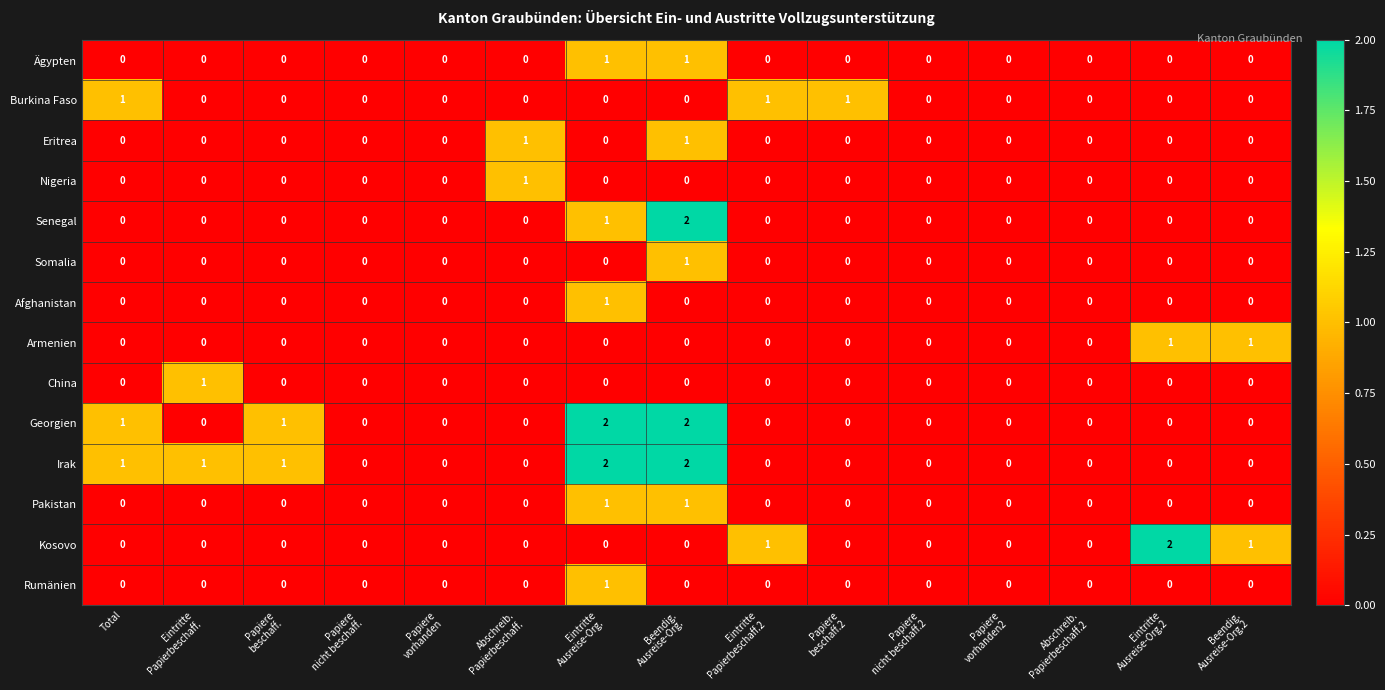

Which series has the largest total across all categories?

Irak